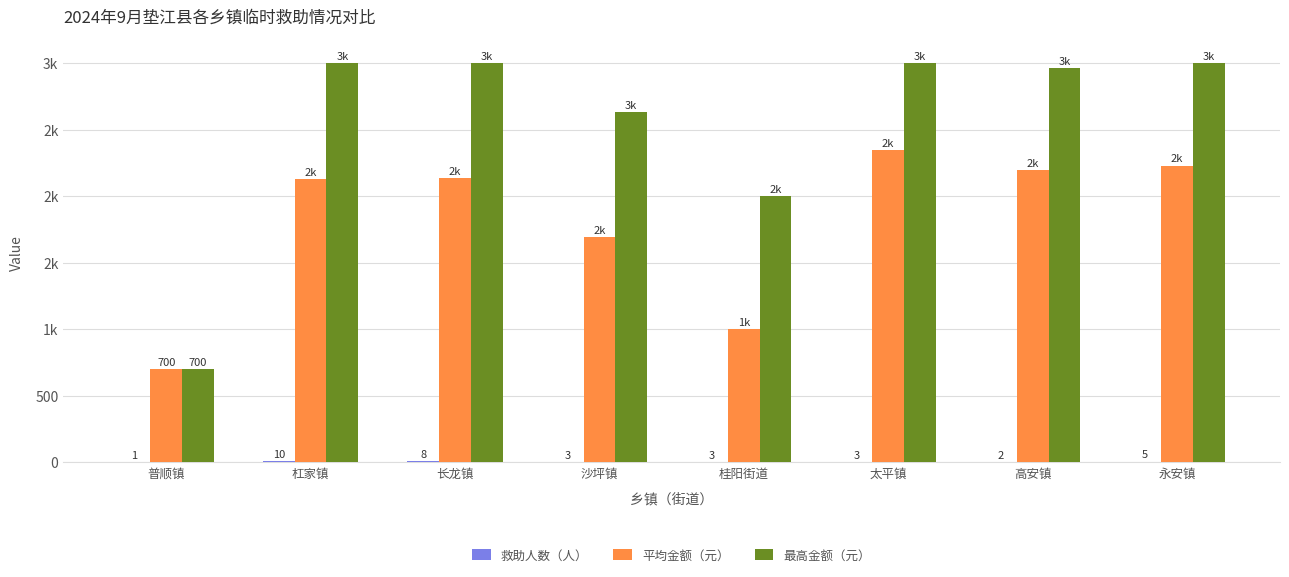

The 救助人数（人） series shows 3 at 永安镇. True or false?

False